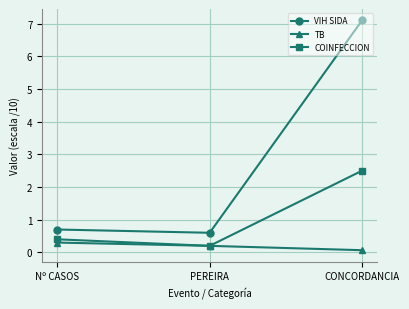

What is the label of the 2nd point from the left?

PEREIRA